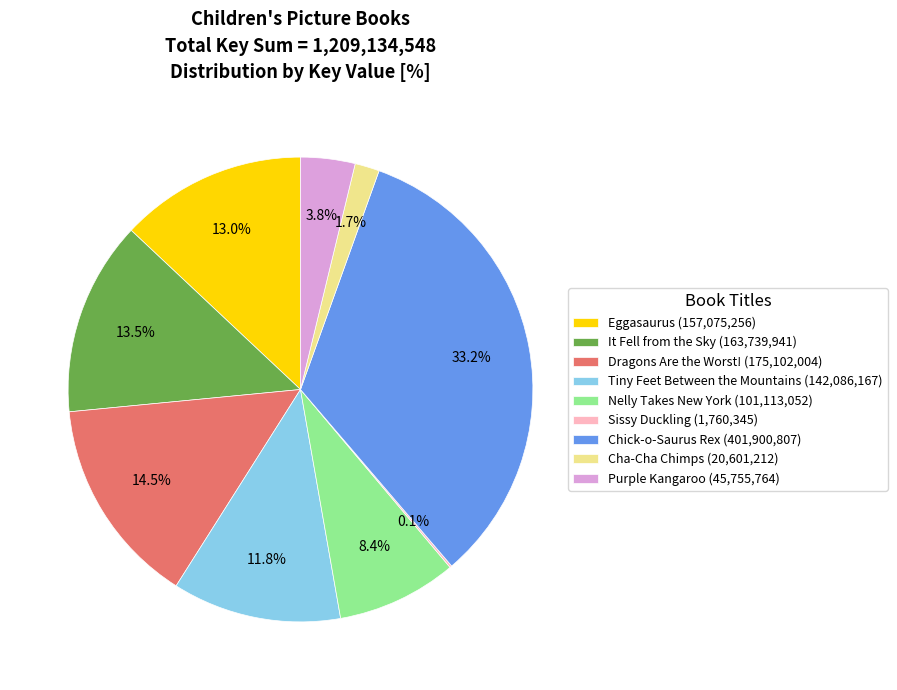

What is the ratio of the value at Tiny Feet Between the Mountains (142,086,167) to the value at Eggasaurus (157,075,256)?

0.9